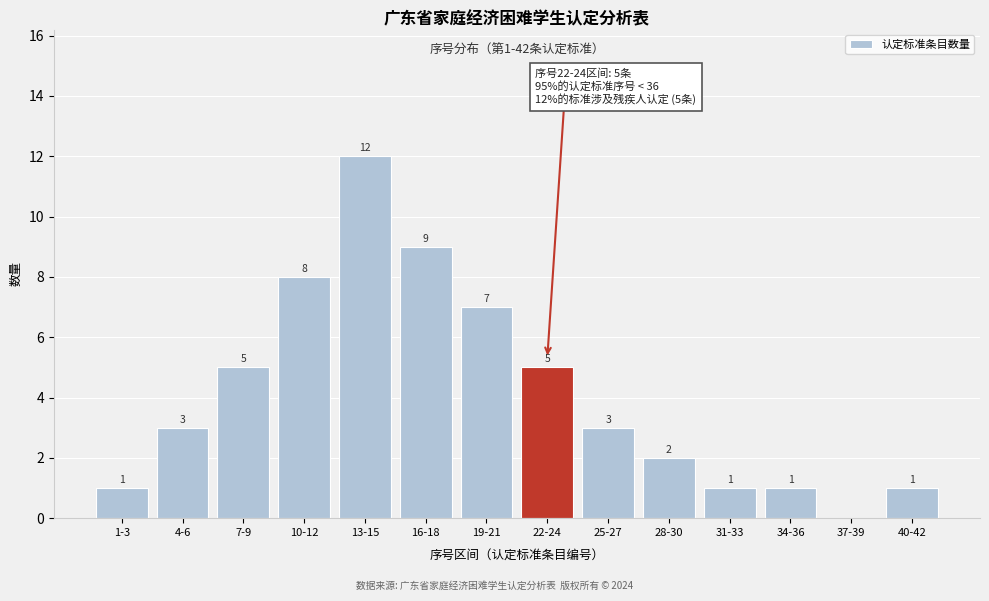

Reading right to left, extract all data points from this chart.

40-42=1	37-39=0	34-36=1	31-33=1	28-30=2	25-27=3	22-24=5	19-21=7	16-18=9	13-15=12	10-12=8	7-9=5	4-6=3	1-3=1